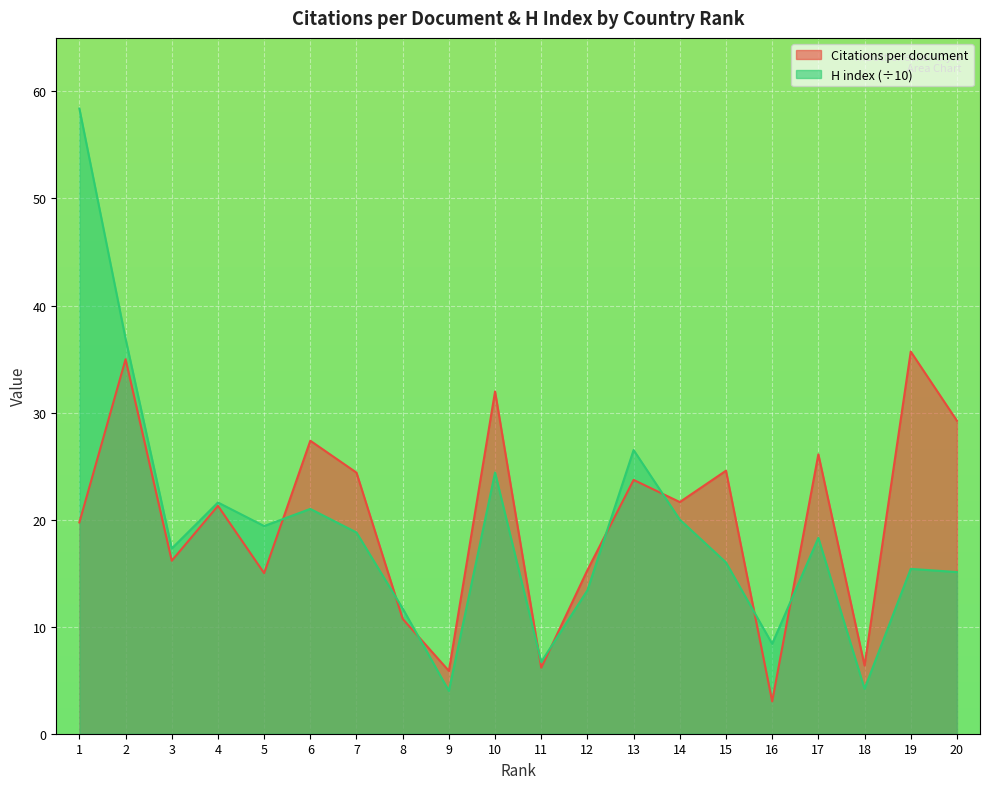

How many interior local valleys does the H index series have?

6